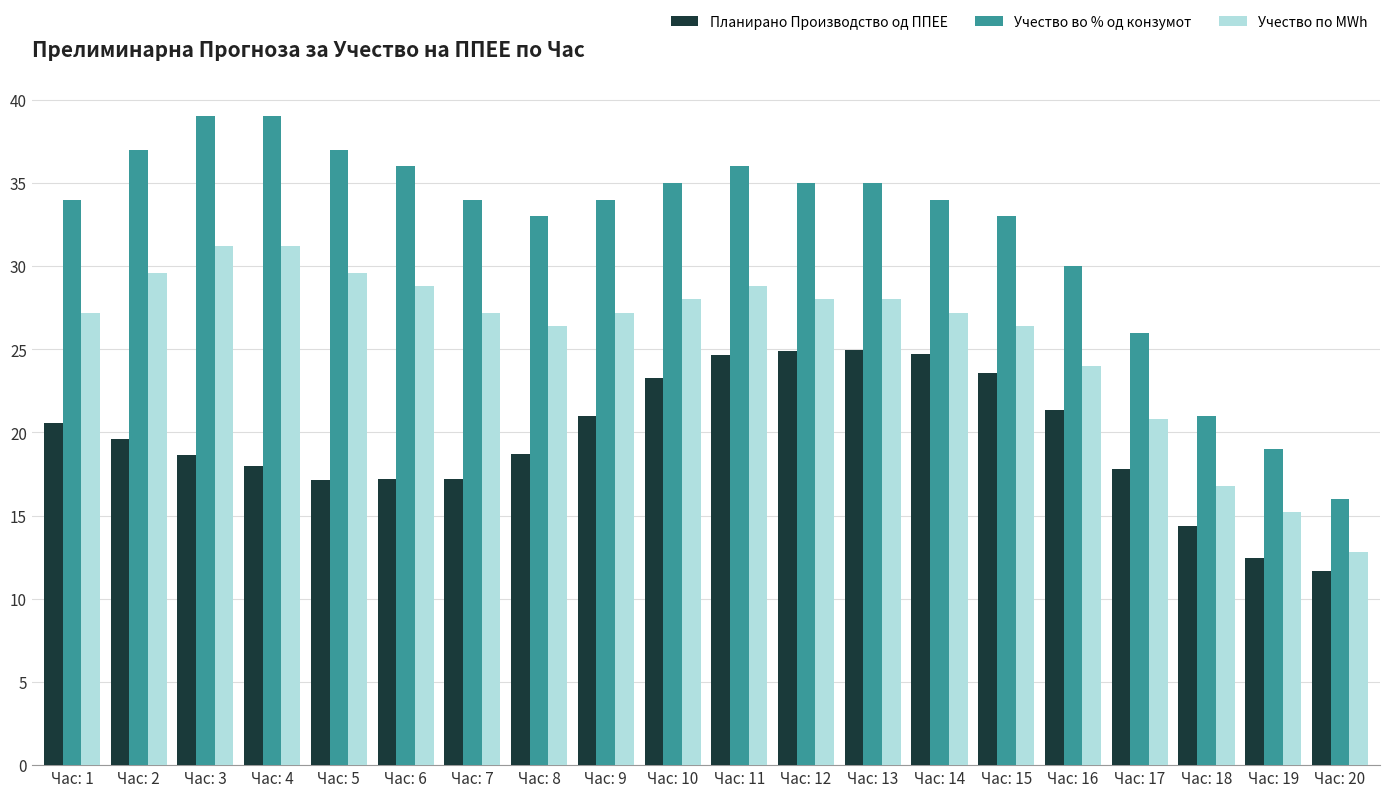

What is the greatest value displayed?

39.0